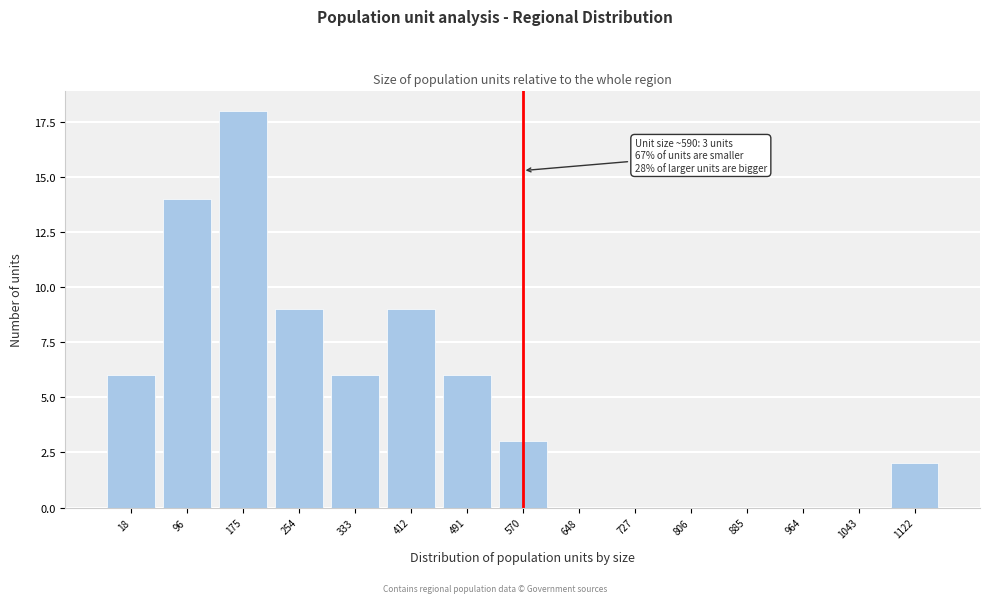

Reading right to left, what are all the values shown in this chart?

1122=2	1043=0	964=0	885=0	806=0	727=0	648=0	570=3	491=6	412=9	333=6	254=9	175=18	96=14	18=6